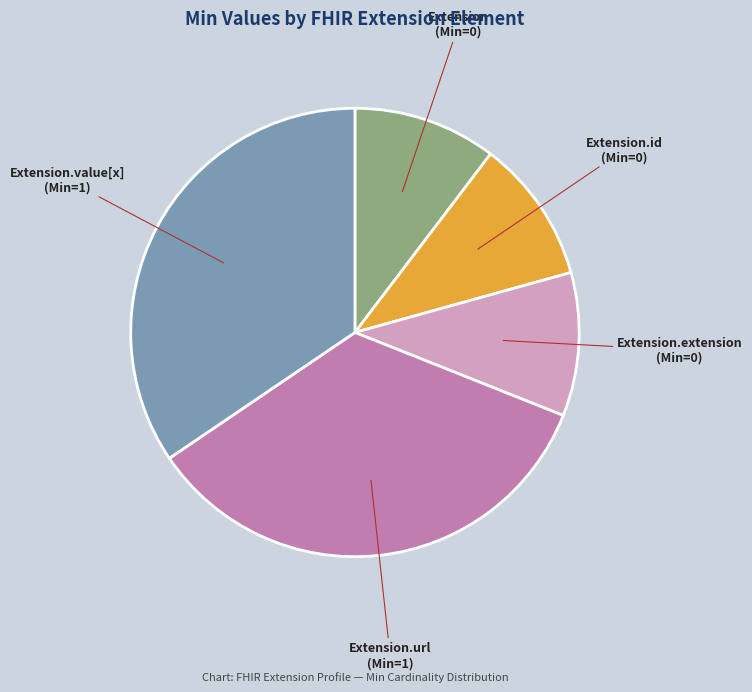

Is there any slice that represents more than half of the pie?

No